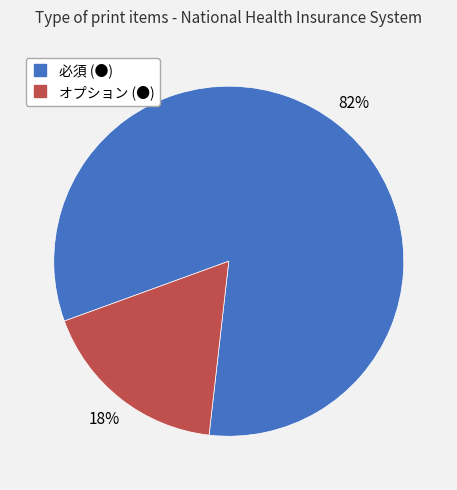

To the nearest percent, what is the average slice percentage?

50%